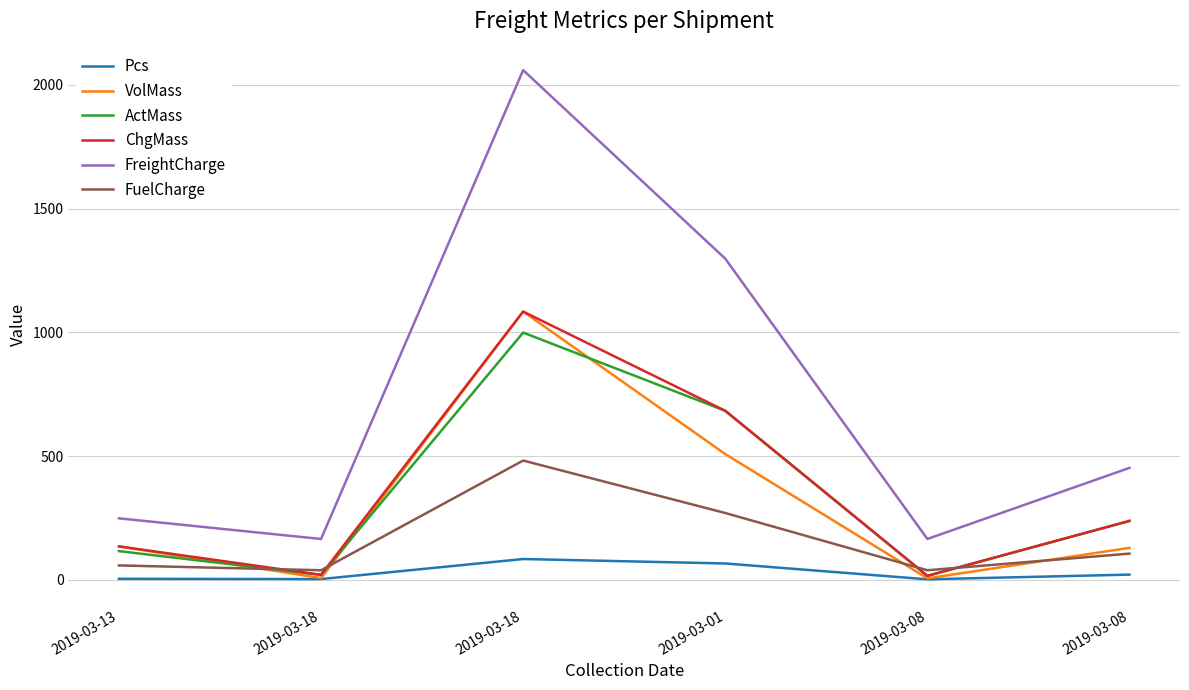

Does the chart display data point markers on the line(s)?

No